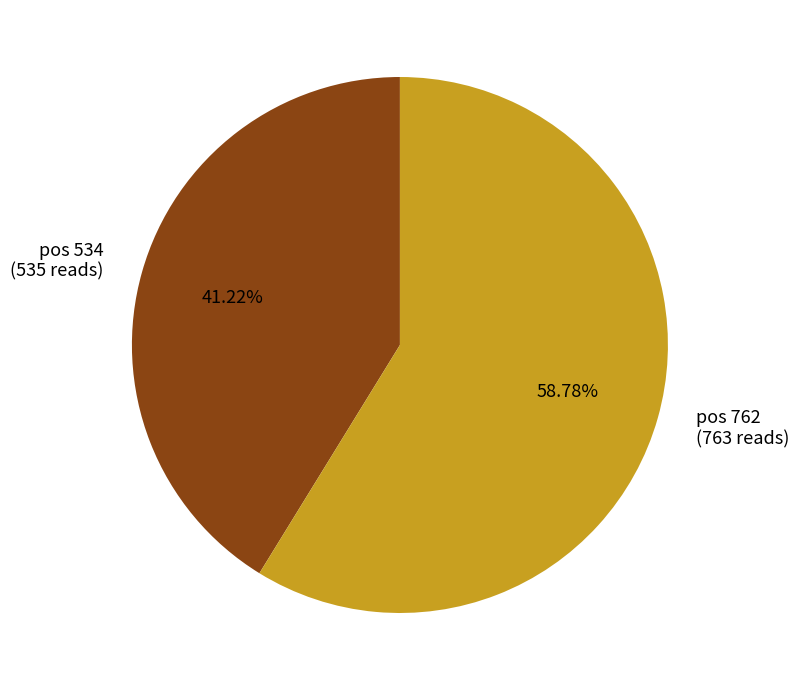

Which slice is the largest?

pos 762